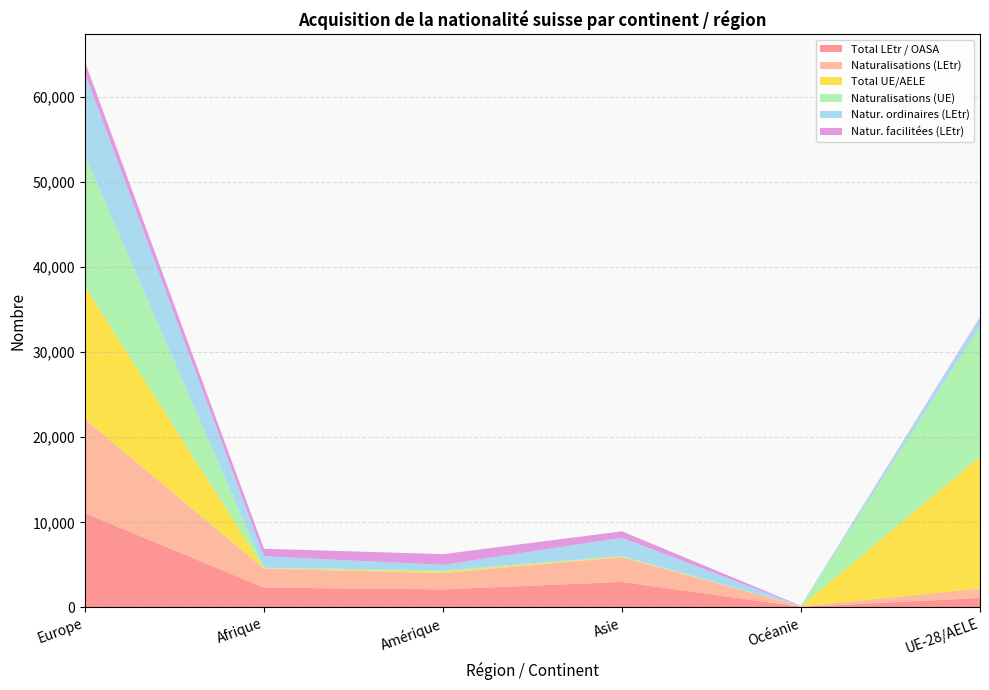

Reading left to right, extract all data points from this chart.

Total LEtr / OASA: Europe=11088	Afrique=2332	Amérique=2126	Asie=2997	Océanie=66	UE-28/AELE=1117
Naturalisations (LEtr): Europe=11036	Afrique=2231	Amérique=1917	Asie=2910	Océanie=59	UE-28/AELE=1110
Total UE/AELE: Europe=15569	Afrique=53	Amérique=155	Asie=65	Océanie=7	UE-28/AELE=15482
Naturalisations (UE): Europe=15388	Afrique=53	Amérique=152	Asie=65	Océanie=7	UE-28/AELE=15301
Natur. ordinaires (LEtr): Europe=9708	Afrique=1350	Amérique=654	Asie=2148	Océanie=28	UE-28/AELE=1001
Natur. facilitées (LEtr): Europe=1328	Afrique=881	Amérique=1260	Asie=762	Océanie=31	UE-28/AELE=109